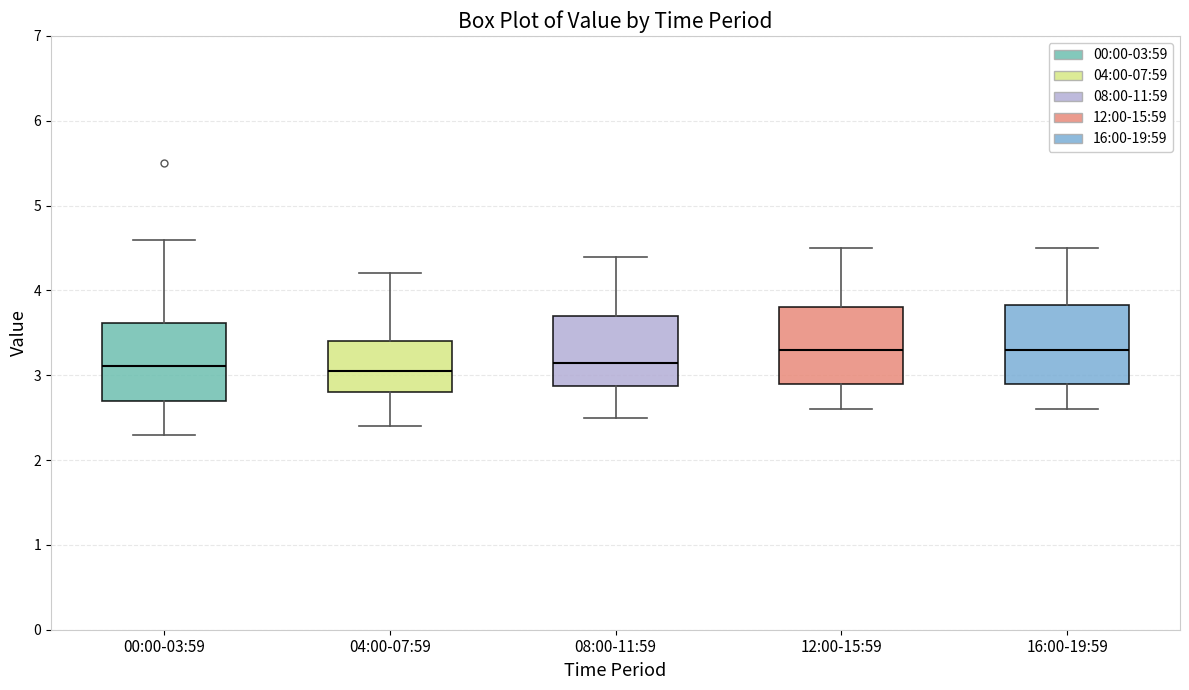

Reading left to right, transcribe this box plot: for each box, give where its median line is, the range the box spans, and where its two whiskers end, as read against the y-axis. The values are not printed on the chart, so give them approximately, as read against the axis.

00:00-03:59: median 3.1, box 2.7 to 3.6, whiskers 2.3 to 4.6
04:00-07:59: median 3.1, box 2.8 to 3.4, whiskers 2.4 to 4.2
08:00-11:59: median 3.2, box 2.9 to 3.7, whiskers 2.5 to 4.4
12:00-15:59: median 3.3, box 2.9 to 3.8, whiskers 2.6 to 4.5
16:00-19:59: median 3.3, box 2.9 to 3.8, whiskers 2.6 to 4.5